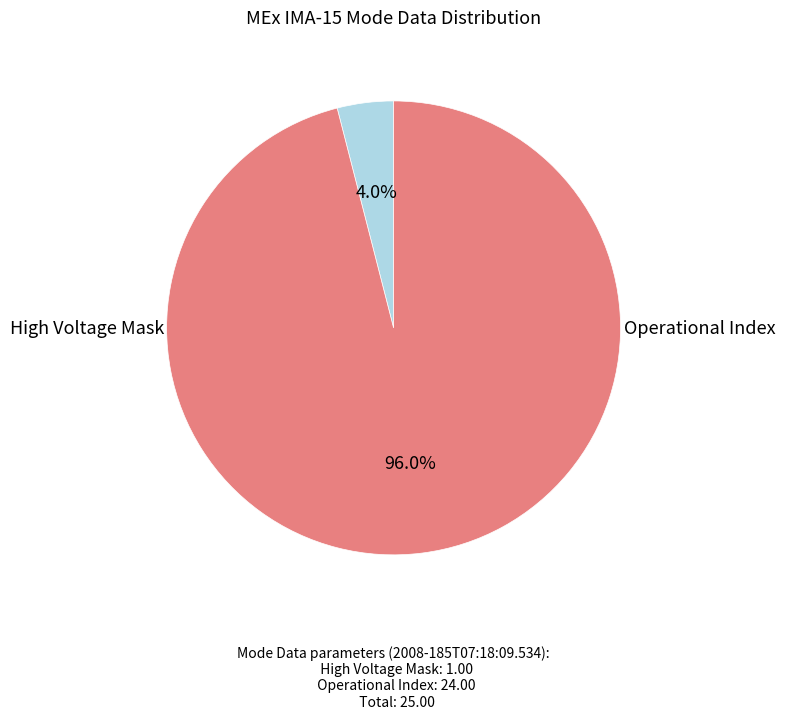

Is it true that Operational Index is 90% of the pie?

False